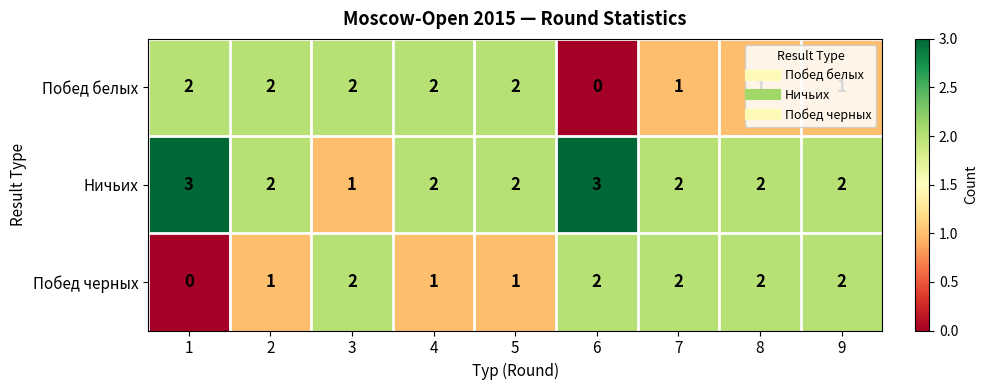

How many series are shown in this chart?

3